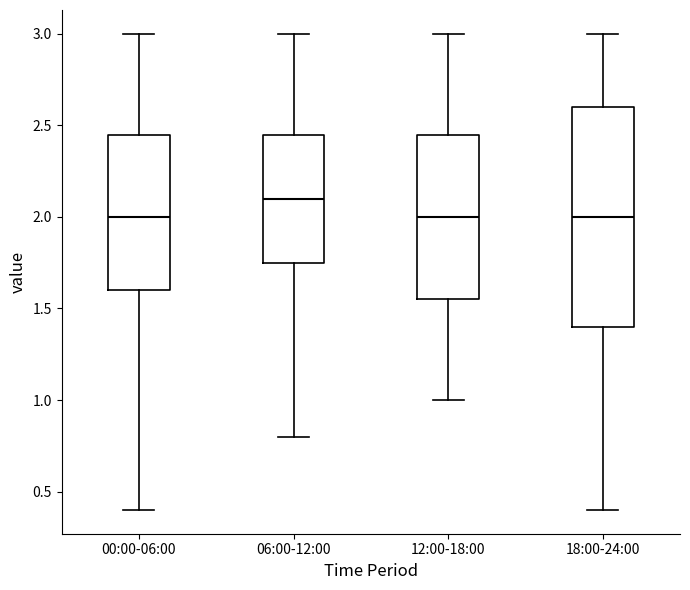

Reading left to right, read every box against the y-axis: the position of its median line, the range the box covers, and the ends of its whiskers. The values are not printed on the chart, so give them approximately, as read against the axis.

00:00-06:00: median 2.00, box 1.60 to 2.45, whiskers 0.40 to 3.00
06:00-12:00: median 2.10, box 1.75 to 2.45, whiskers 0.80 to 3.00
12:00-18:00: median 2.00, box 1.55 to 2.45, whiskers 1.00 to 3.00
18:00-24:00: median 2.00, box 1.40 to 2.60, whiskers 0.40 to 3.00